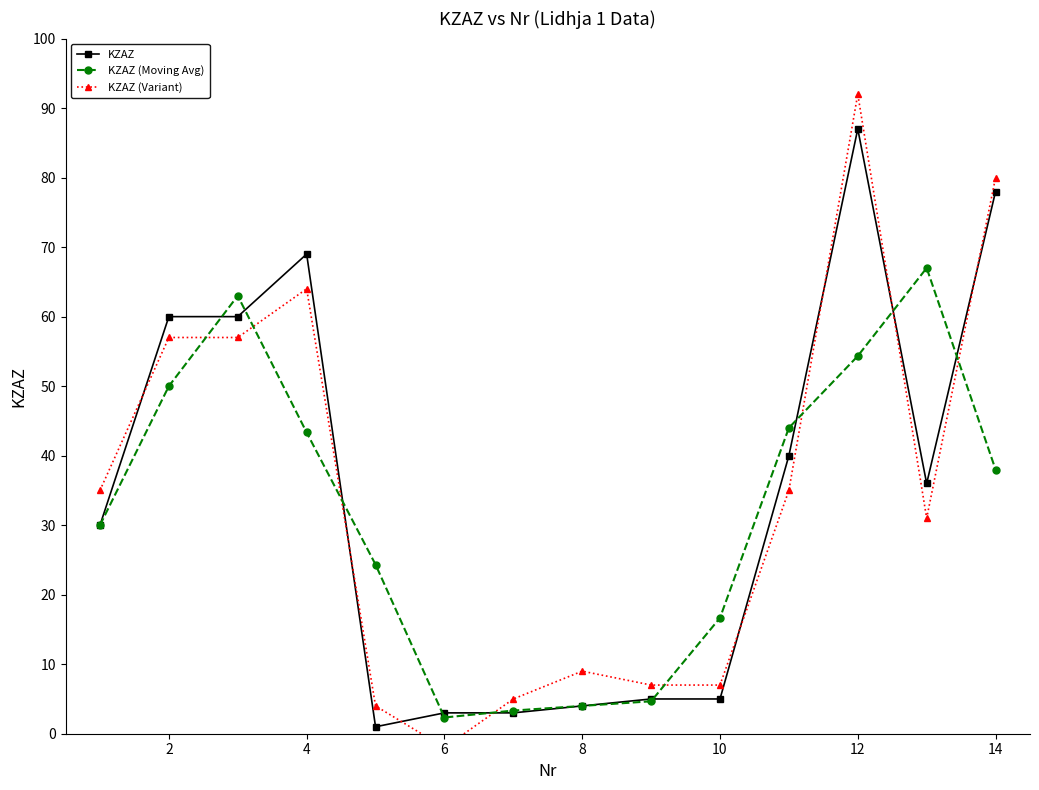

How many intersections are there between KZAZ and KZAZ (Variant)?

8